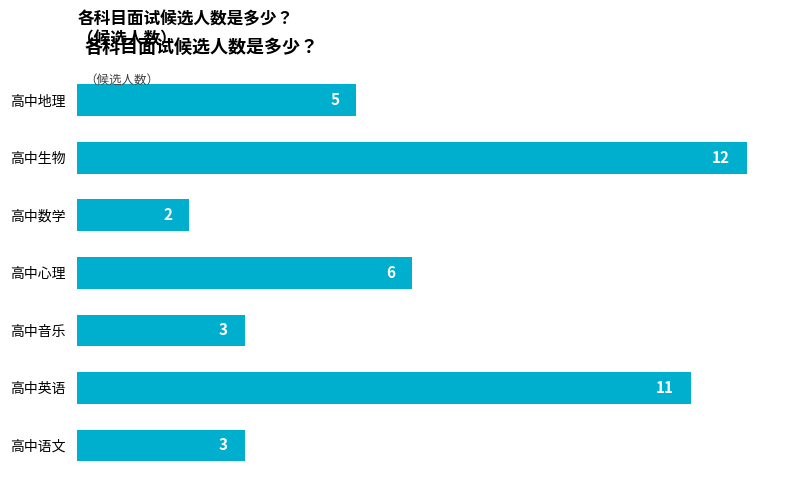

True or false: the data shows 2 at 高中地理.

False